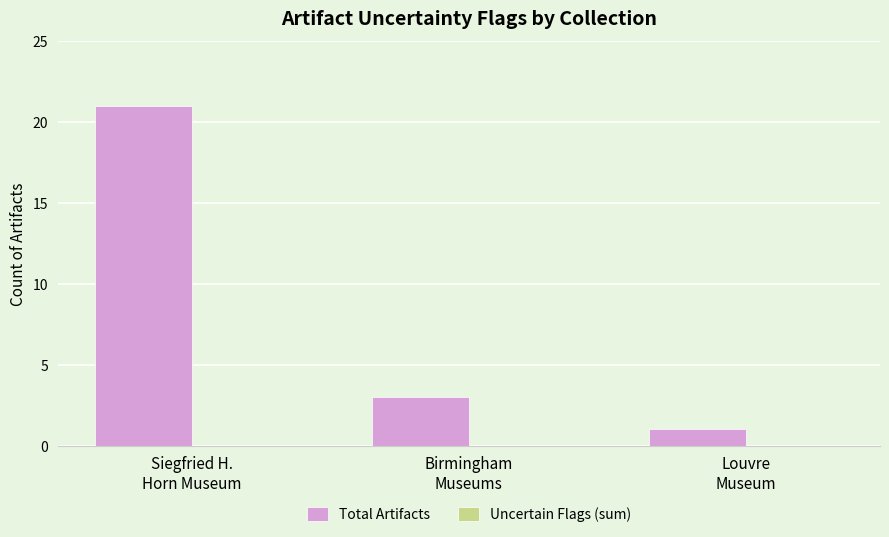

What is the average value?

8